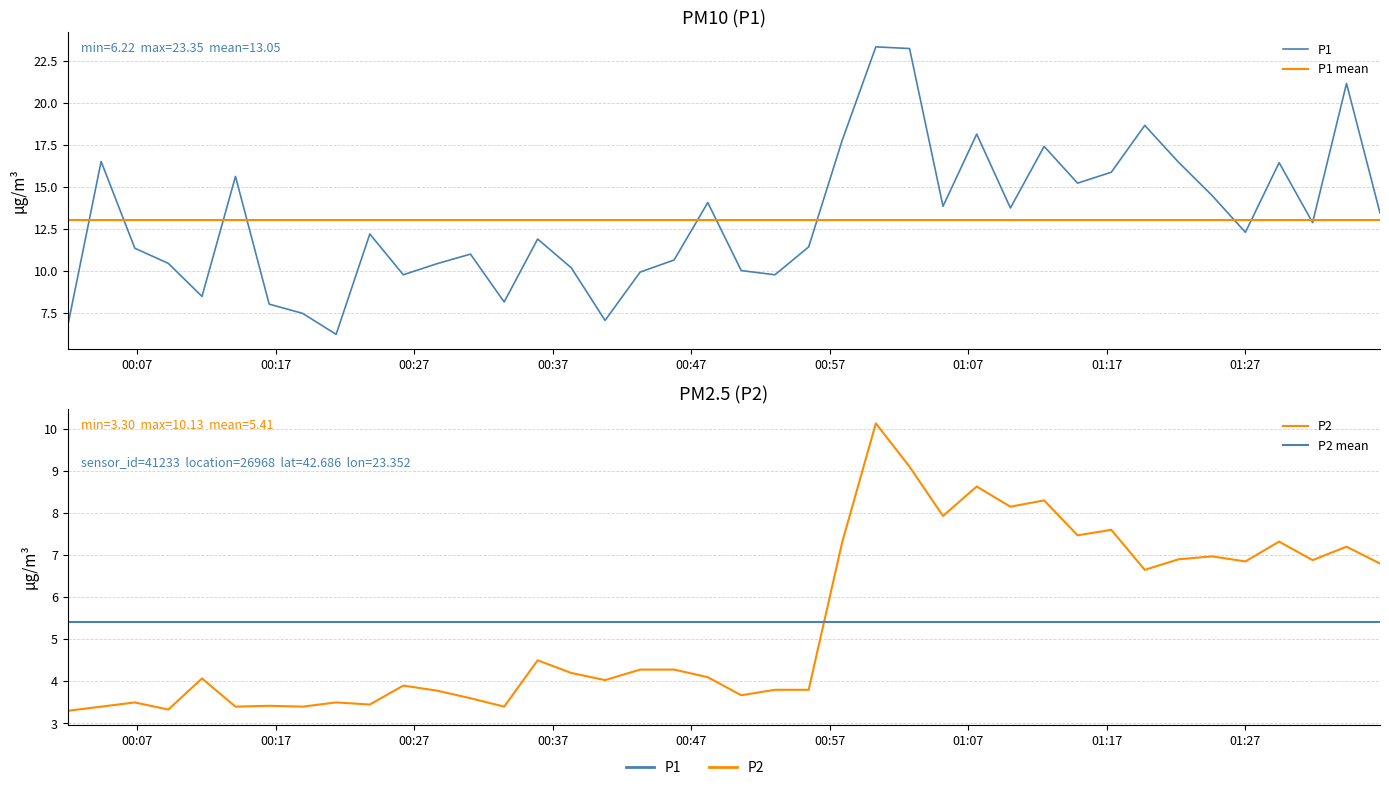

At 2023-04-16T01:19:44, list the series in order from largest to smallest.

P1, P2